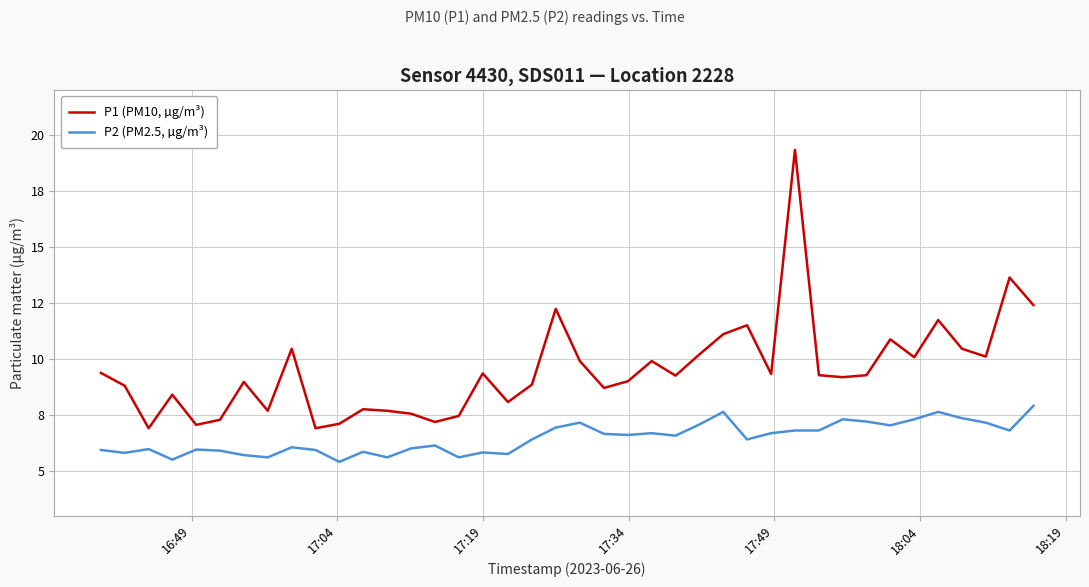

Does the chart display data point markers on the line(s)?

No